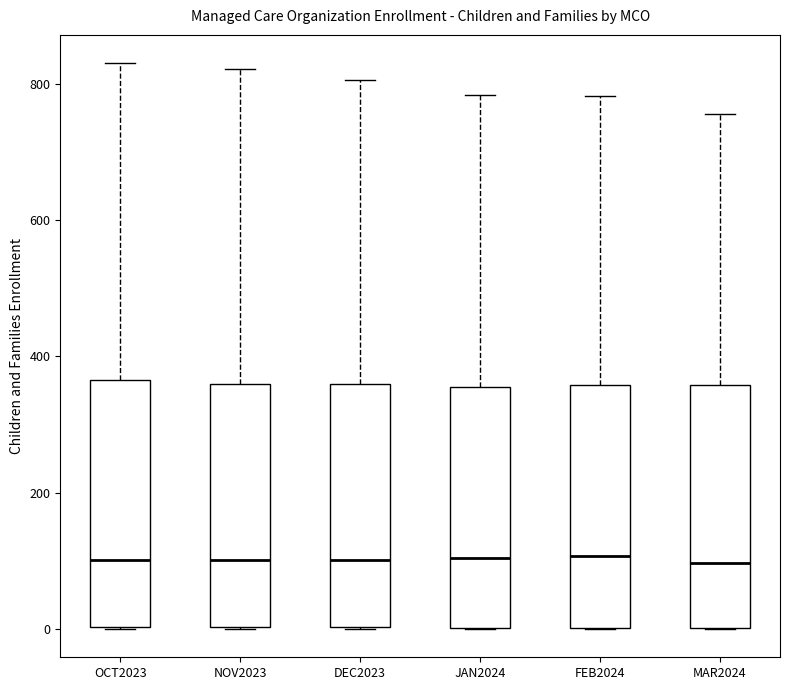

Where is the lower edge of the box for OCT2023 on the y-axis? The values are not printed on the chart, so give them approximately, as read against the axis.

0